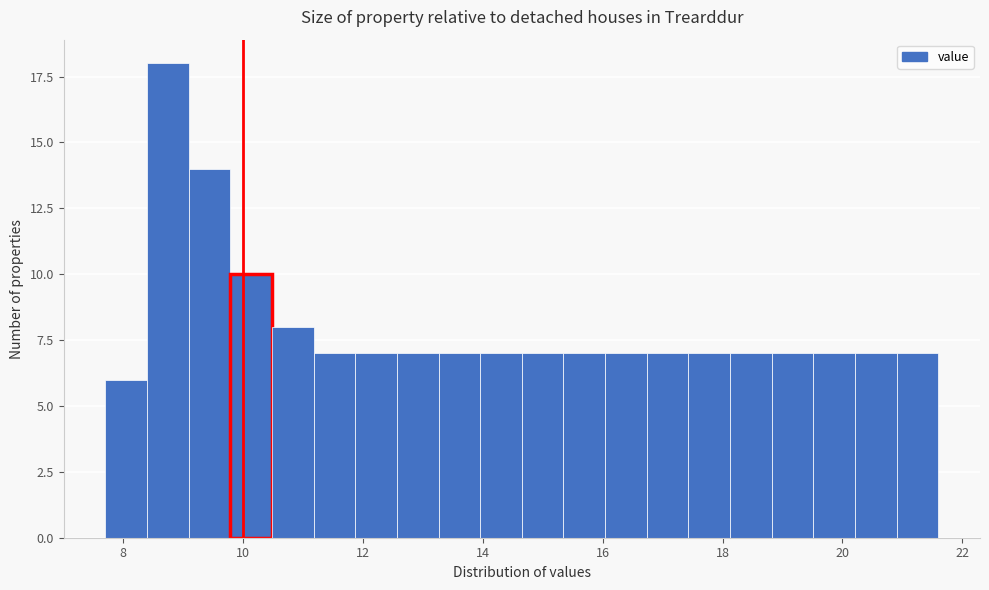

Read against the x-axis, roughly where is the centre of the tallest bar?

8.8